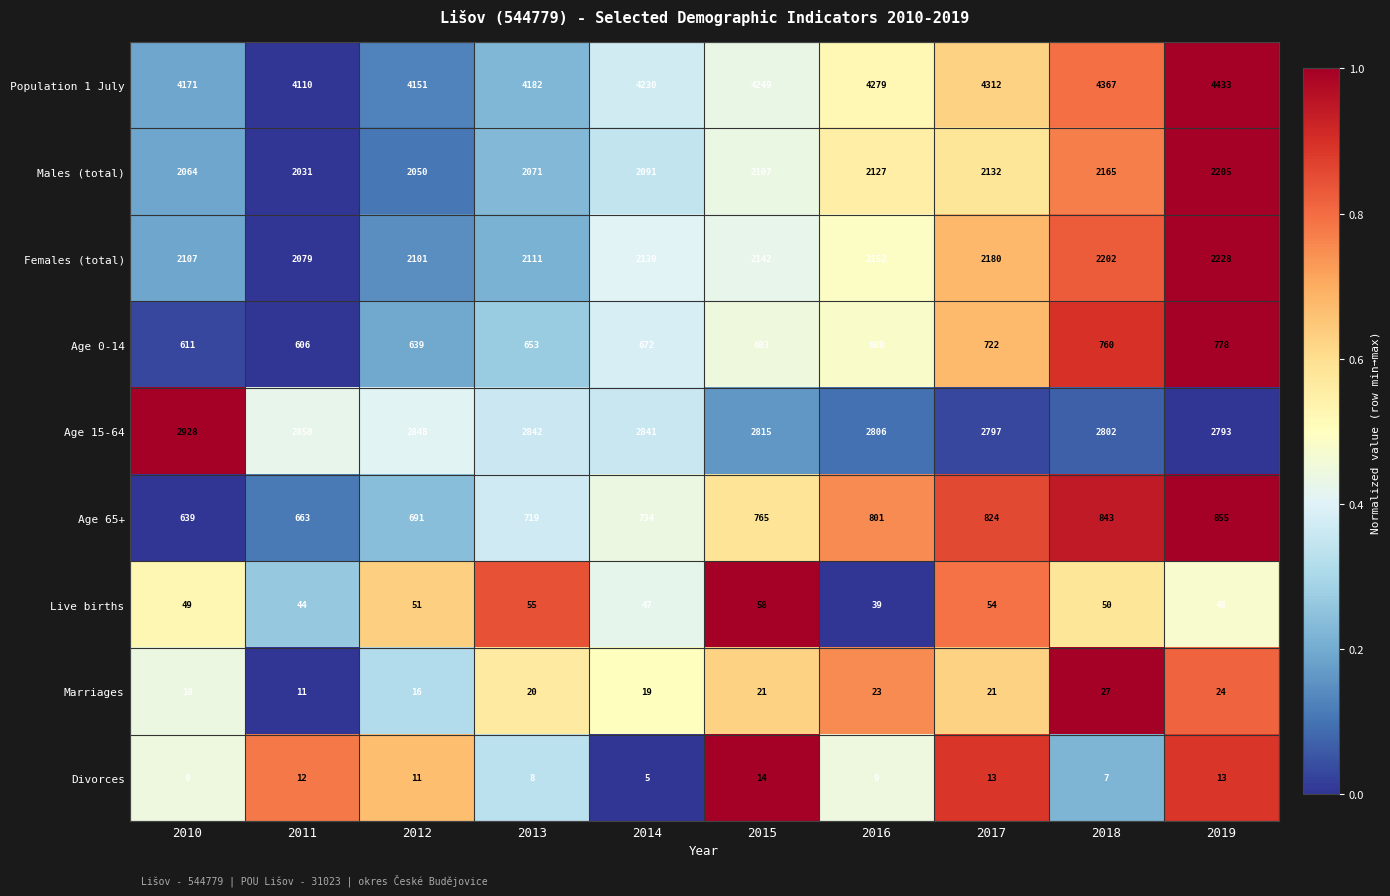

What is the difference between the highest and lowest values at 2013?

4174